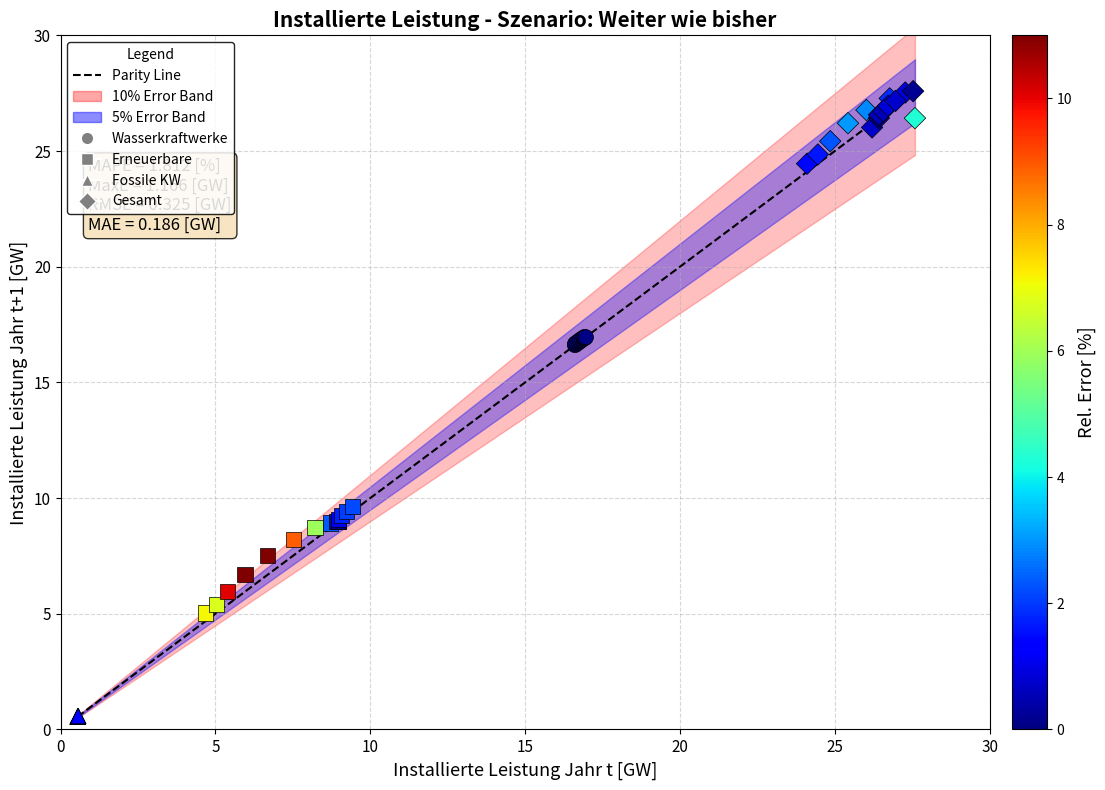

Which series reaches the maximum Y coordinate?

Gesamt